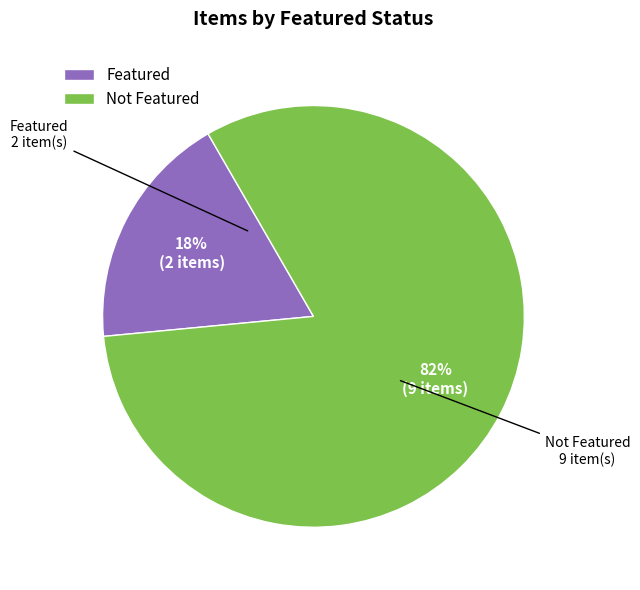

Is the sum of Featured and Not Featured greater than half?

Yes